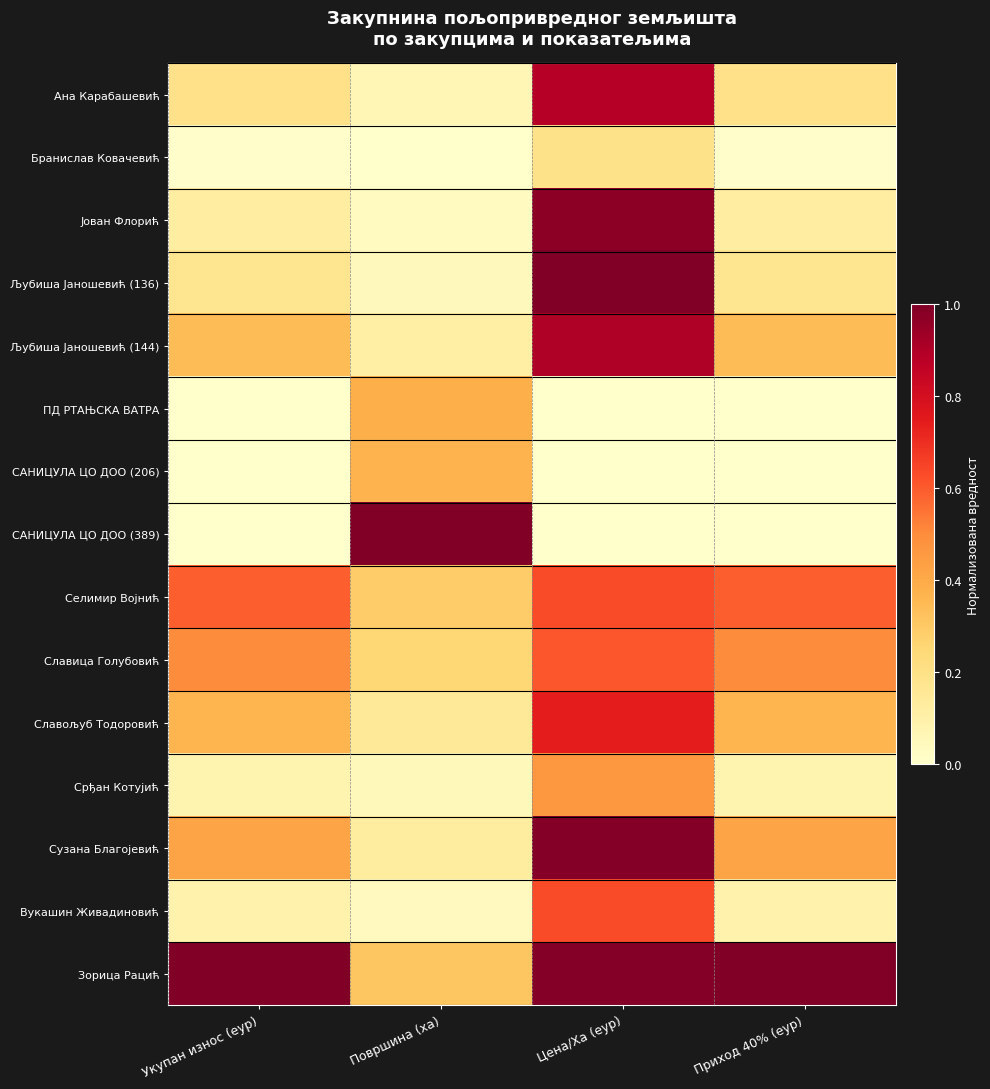

Reading left to right, transcribe all the data shown in this chart.

Ана Карабашевић: Укупан износ (еур)=0.2	Површина (ха)=0.1	Цена/Ха (еур)=0.9	Приход 40% (еур)=0.2
Бранислав Ковачевић: Укупан износ (еур)=0.0	Површина (ха)=0.0	Цена/Ха (еур)=0.2	Приход 40% (еур)=0.0
Јован Флорић: Укупан износ (еур)=0.1	Површина (ха)=0.0	Цена/Ха (еур)=1.0	Приход 40% (еур)=0.1
Љубиша Јаношевић (136): Укупан износ (еур)=0.2	Површина (ха)=0.0	Цена/Ха (еур)=1.0	Приход 40% (еур)=0.2
Љубиша Јаношевић (144): Укупан износ (еур)=0.3	Површина (ха)=0.1	Цена/Ха (еур)=0.9	Приход 40% (еур)=0.3
ПД РТАЊСКА ВАТРА: Укупан износ (еур)=0.0	Површина (ха)=0.4	Цена/Ха (еур)=0.0	Приход 40% (еур)=0.0
САНИЦУЛА ЦО ДОО (206): Укупан износ (еур)=0.0	Површина (ха)=0.4	Цена/Ха (еур)=0.0	Приход 40% (еур)=0.0
САНИЦУЛА ЦО ДОО (389): Укупан износ (еур)=0.0	Површина (ха)=1.0	Цена/Ха (еур)=0.0	Приход 40% (еур)=0.0
Селимир Војнић: Укупан износ (еур)=0.6	Површина (ха)=0.3	Цена/Ха (еур)=0.6	Приход 40% (еур)=0.6
Славица Голубовић: Укупан износ (еур)=0.5	Површина (ха)=0.3	Цена/Ха (еур)=0.6	Приход 40% (еур)=0.5
Славољуб Тодоровић: Укупан износ (еур)=0.4	Површина (ха)=0.1	Цена/Ха (еур)=0.7	Приход 40% (еур)=0.4
Срђан Котујић: Укупан износ (еур)=0.1	Површина (ха)=0.0	Цена/Ха (еур)=0.5	Приход 40% (еур)=0.1
Сузана Благојевић: Укупан износ (еур)=0.4	Површина (ха)=0.1	Цена/Ха (еур)=1.0	Приход 40% (еур)=0.4
Вукашин Живадиновић: Укупан износ (еур)=0.1	Површина (ха)=0.0	Цена/Ха (еур)=0.6	Приход 40% (еур)=0.1
Зорица Рацић: Укупан износ (еур)=1.0	Површина (ха)=0.3	Цена/Ха (еур)=1.0	Приход 40% (еур)=1.0